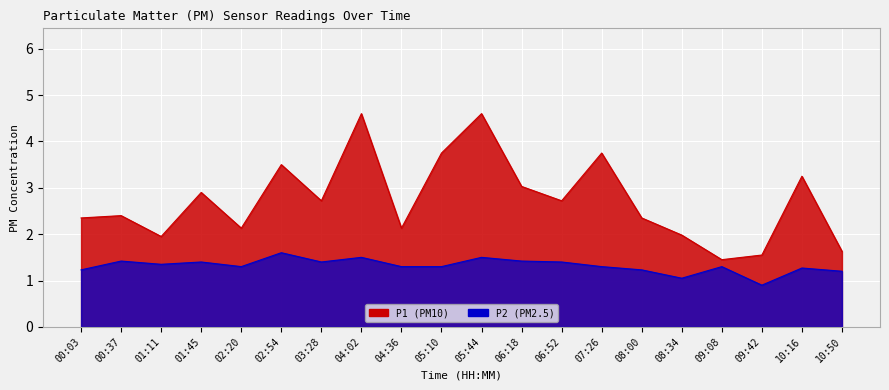

Which series changed the most between 00:37 and 03:28?

P1